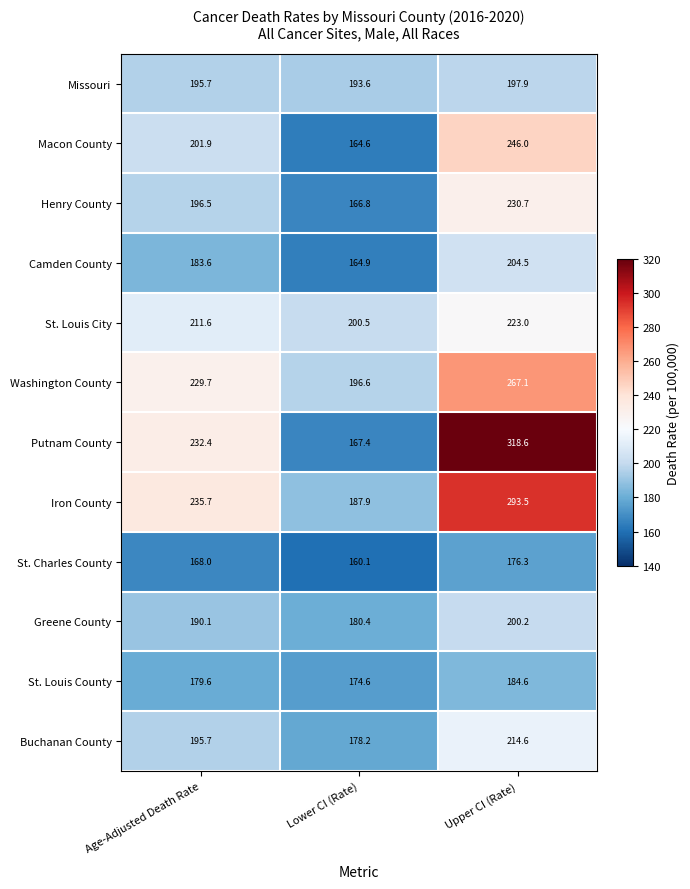

What is the approximate value of St. Louis City at Upper CI (Rate)?

223.0